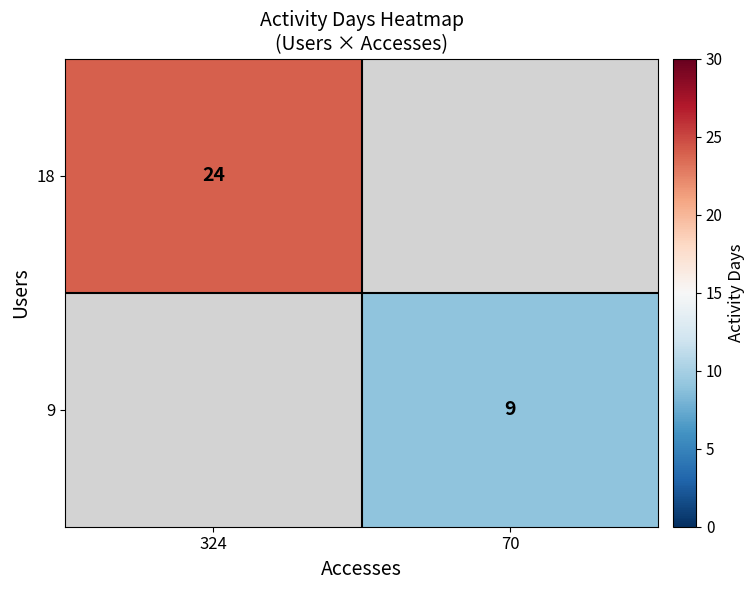

True or false: 9 has a value of 4 at 70.

False